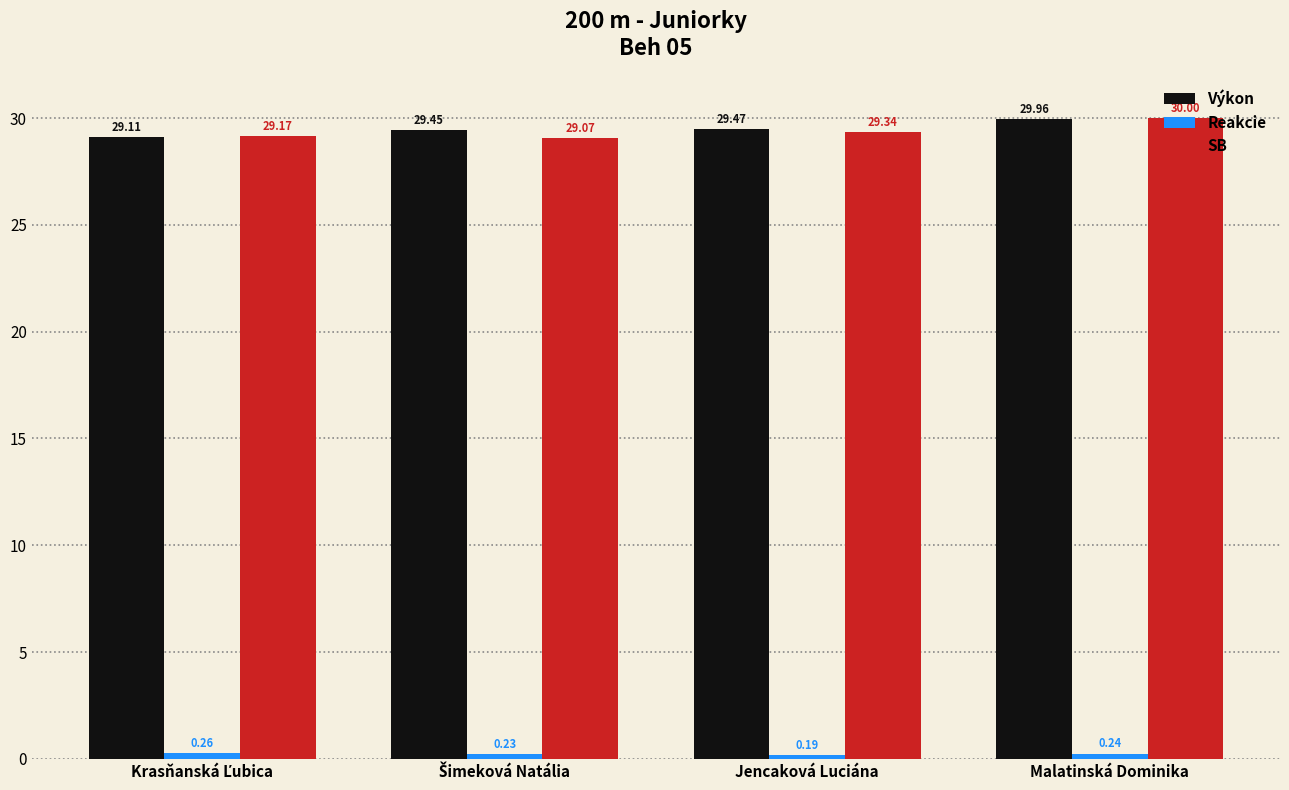

How many groups of bars are there?

4